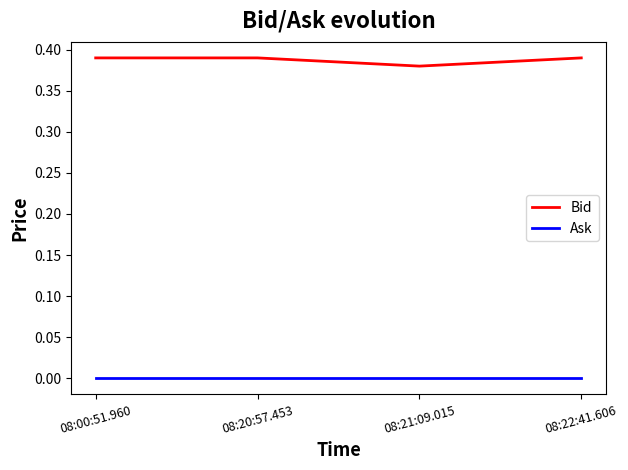

At how many categories does at least one series exceed 0?

4